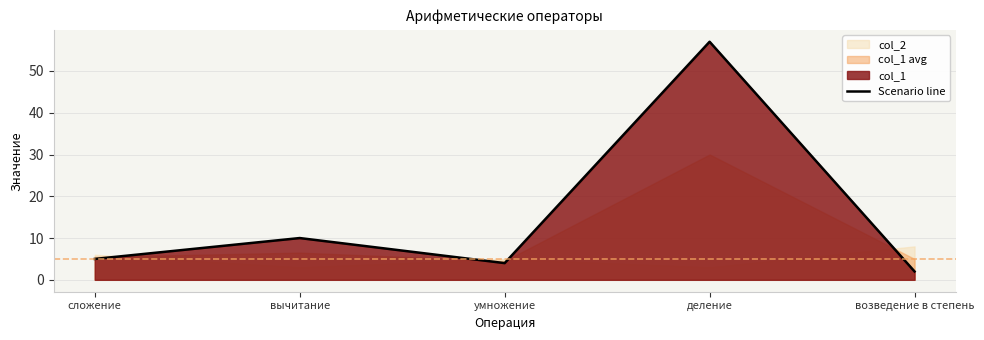

Rank the categories by value from highest to lowest.

деление, вычитание, сложение, умножение, возведение в степень